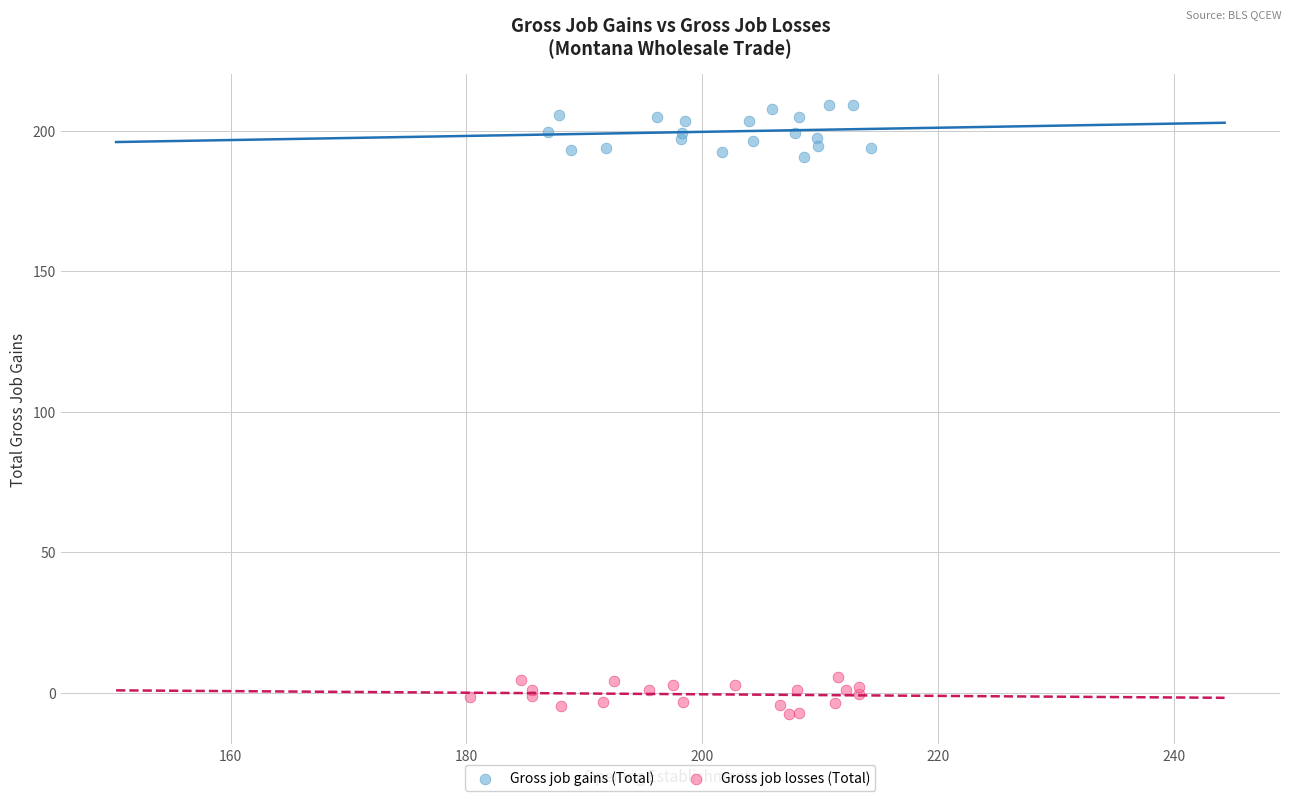

Which series contains the lowest Y value?

Gross job losses (Total)